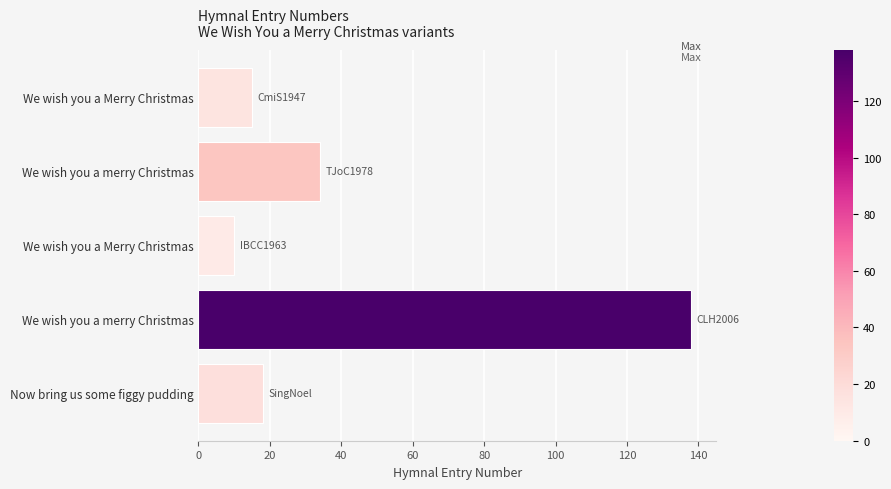

Does the chart contain any negative values?

No